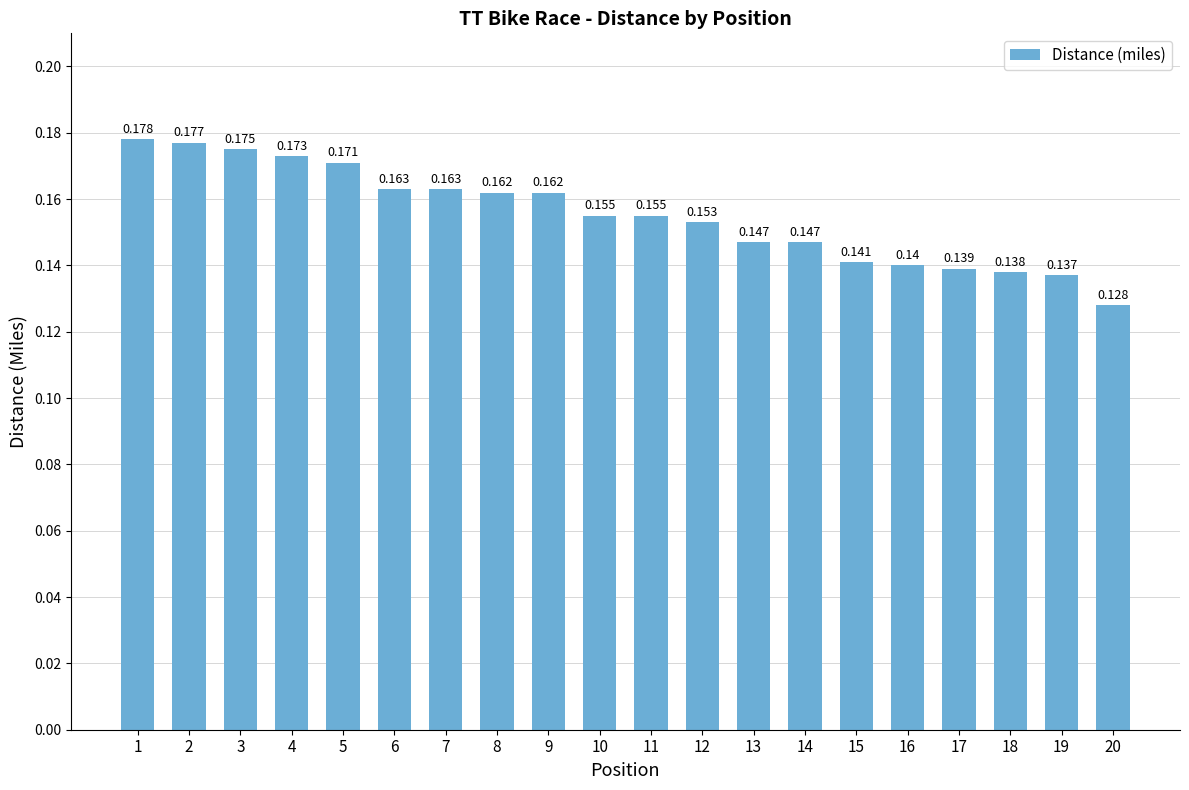

The chart shows a value of 0.2 at 19. True or false?

False